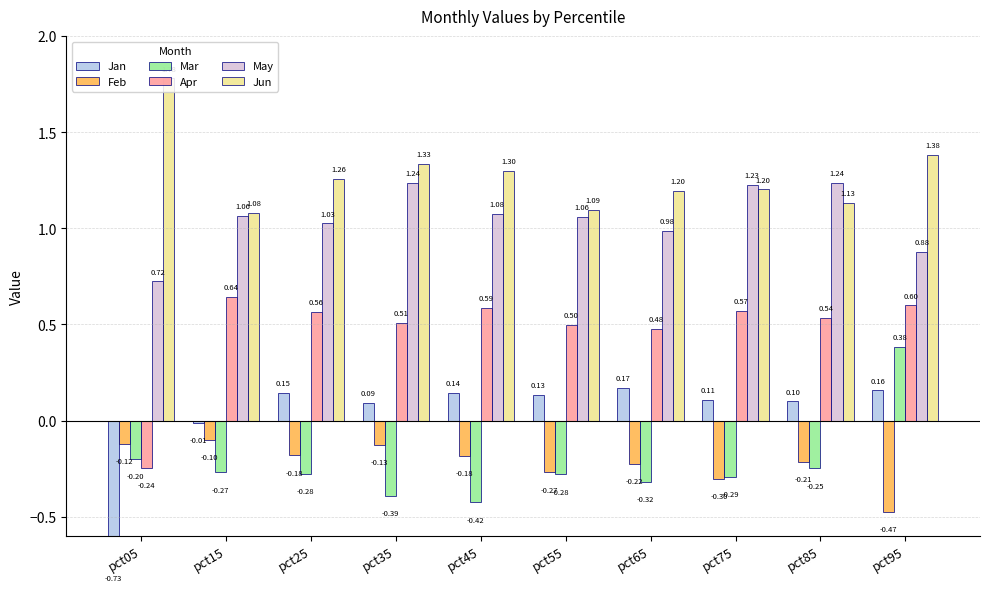

Reading right to left, transcribe all the data shown in this chart.

Jan: pct95=0.2	pct85=0.1	pct75=0.1	pct65=0.2	pct55=0.1	pct45=0.1	pct35=0.1	pct25=0.1	pct15=-0.0	pct05=-0.7
Feb: pct95=-0.5	pct85=-0.2	pct75=-0.3	pct65=-0.2	pct55=-0.3	pct45=-0.2	pct35=-0.1	pct25=-0.2	pct15=-0.1	pct05=-0.1
Mar: pct95=0.4	pct85=-0.2	pct75=-0.3	pct65=-0.3	pct55=-0.3	pct45=-0.4	pct35=-0.4	pct25=-0.3	pct15=-0.3	pct05=-0.2
Apr: pct95=0.6	pct85=0.5	pct75=0.6	pct65=0.5	pct55=0.5	pct45=0.6	pct35=0.5	pct25=0.6	pct15=0.6	pct05=-0.2
May: pct95=0.9	pct85=1.2	pct75=1.2	pct65=1.0	pct55=1.1	pct45=1.1	pct35=1.2	pct25=1.0	pct15=1.1	pct05=0.7
Jun: pct95=1.4	pct85=1.1	pct75=1.2	pct65=1.2	pct55=1.1	pct45=1.3	pct35=1.3	pct25=1.3	pct15=1.1	pct05=1.8